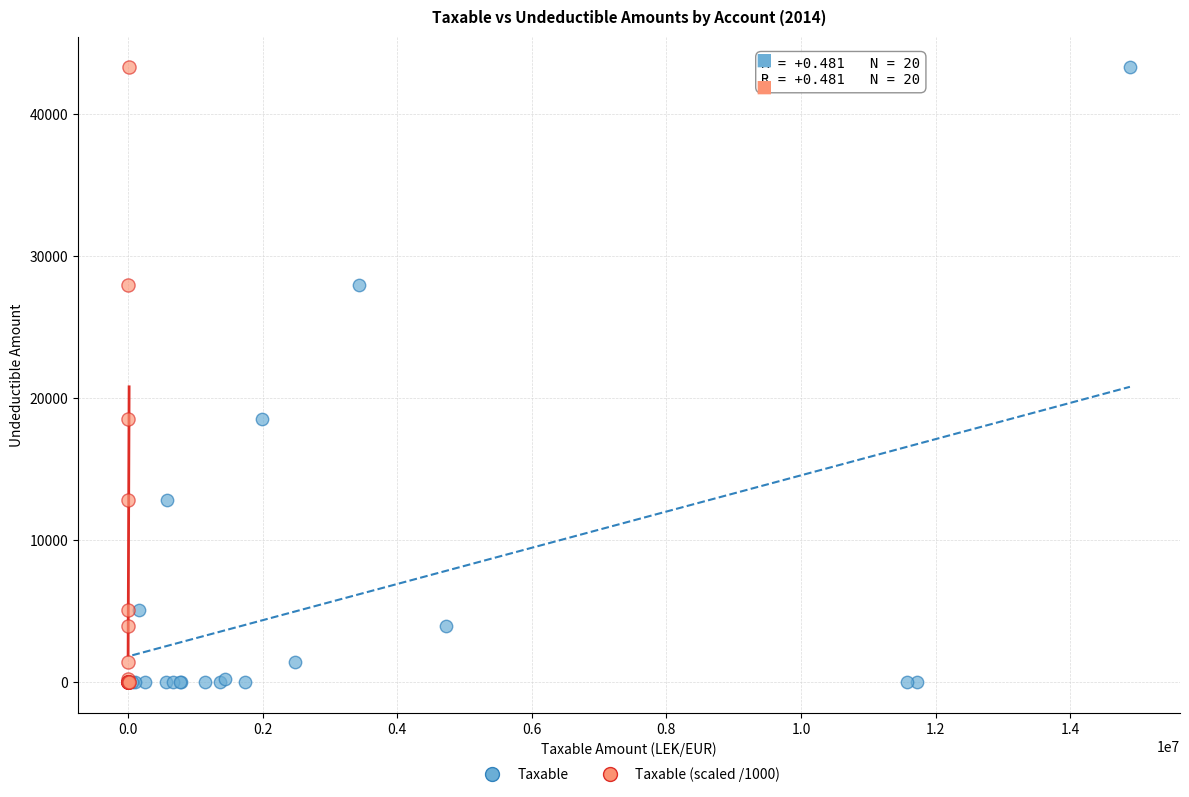

What are all the series names shown in the legend?

Taxable, Taxable (scaled /1000)